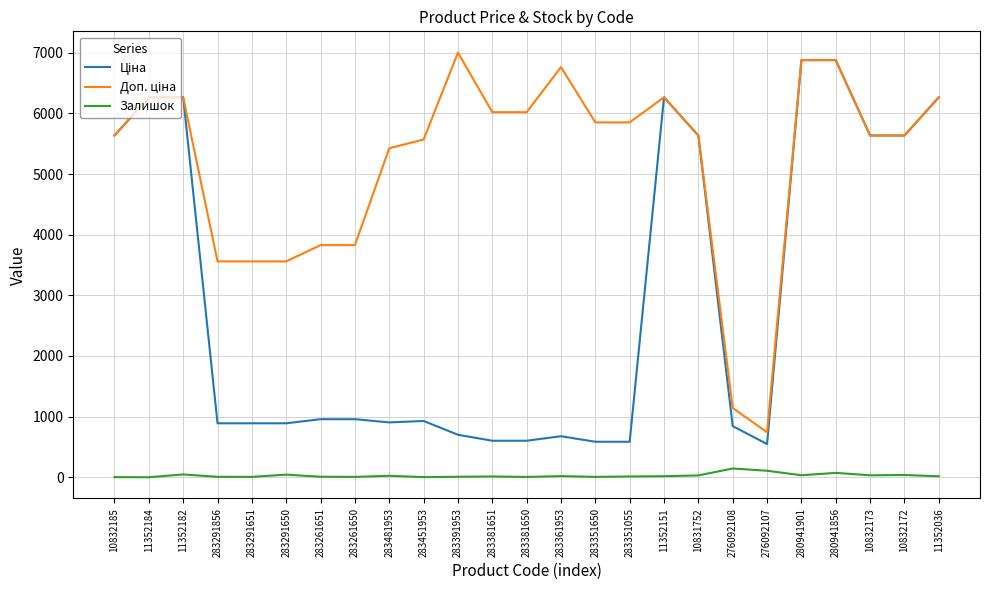

What is the maximum value shown in the chart?

7004.3